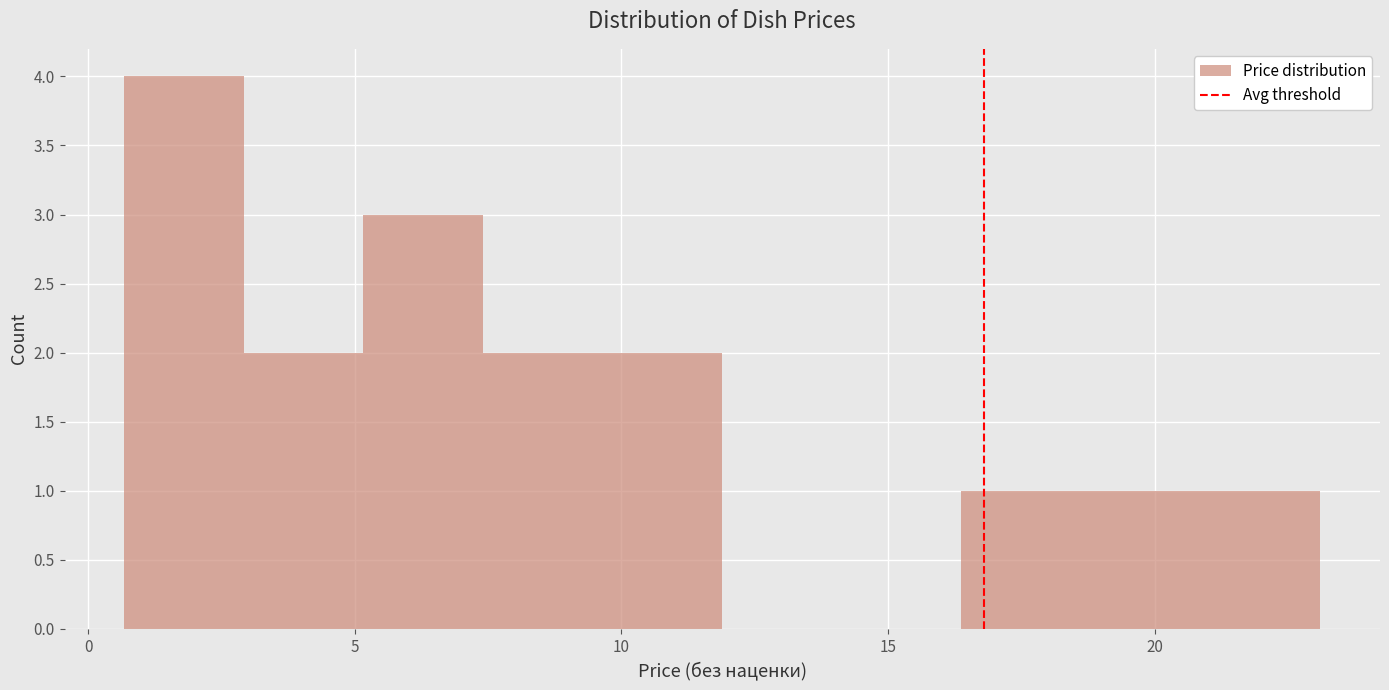

Reading left to right, transcribe this chart: for each bar, give the range it covers on the x-axis and its height. Neither the bar edges nor the heights are printed on the chart, so give them approximately, as read against the axes.

0.5 to 3.0: 4
3.0 to 5.0: 2
5.0 to 7.5: 3
7.5 to 9.5: 2
9.5 to 12.0: 2
12.0 to 14.0: 0
14.0 to 16.5: 0
16.5 to 18.5: 1
18.5 to 21.0: 1
21.0 to 23.0: 1